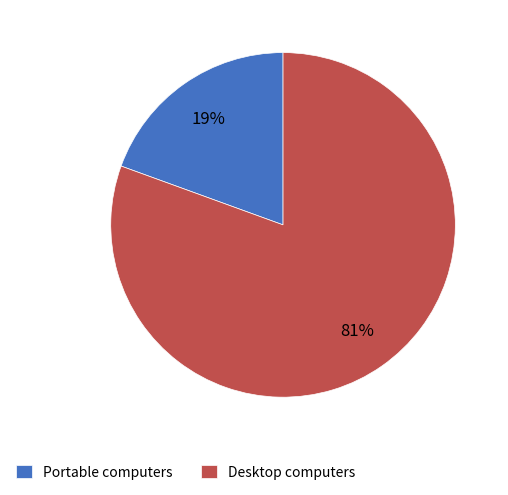

Which slice is the largest?

Desktop computers